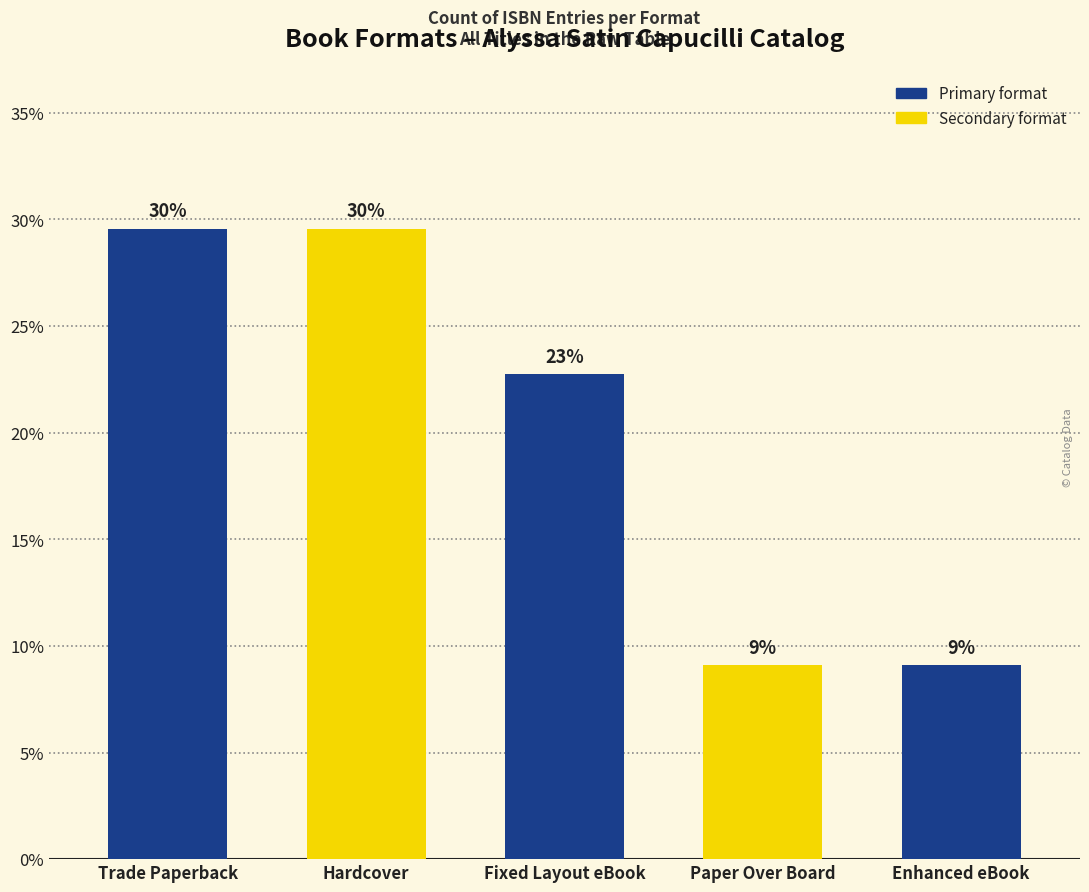

Where does the data first go above 22?

Trade Paperback